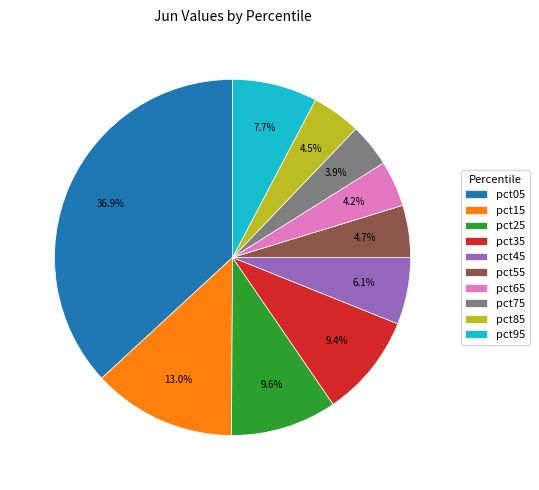

What is the largest slice in the pie chart?

pct05